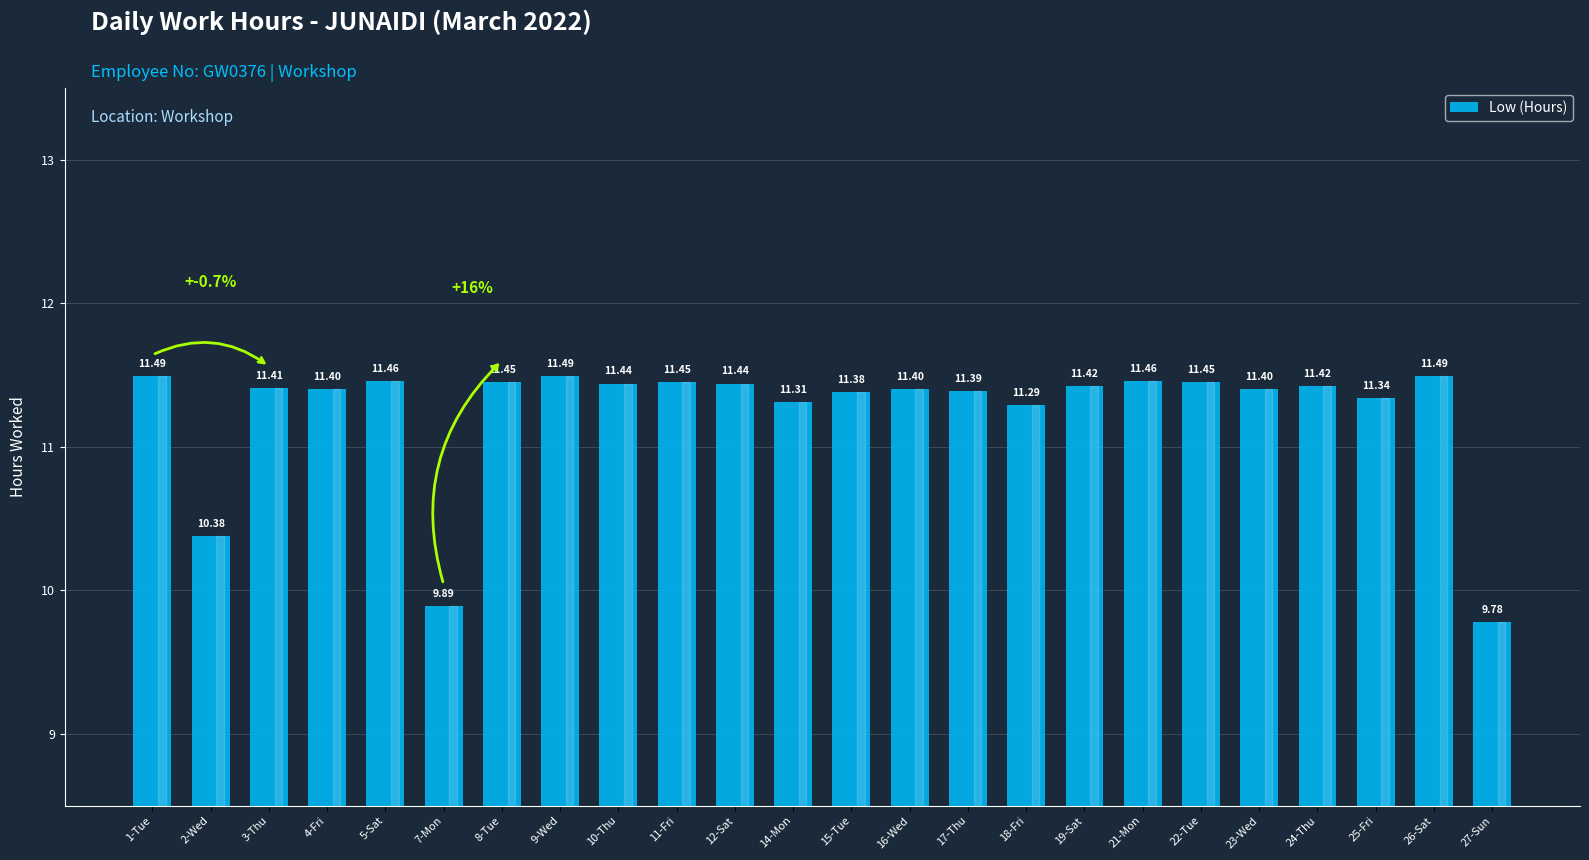

Between 18-Fri and 17-Thu, which is larger?

17-Thu